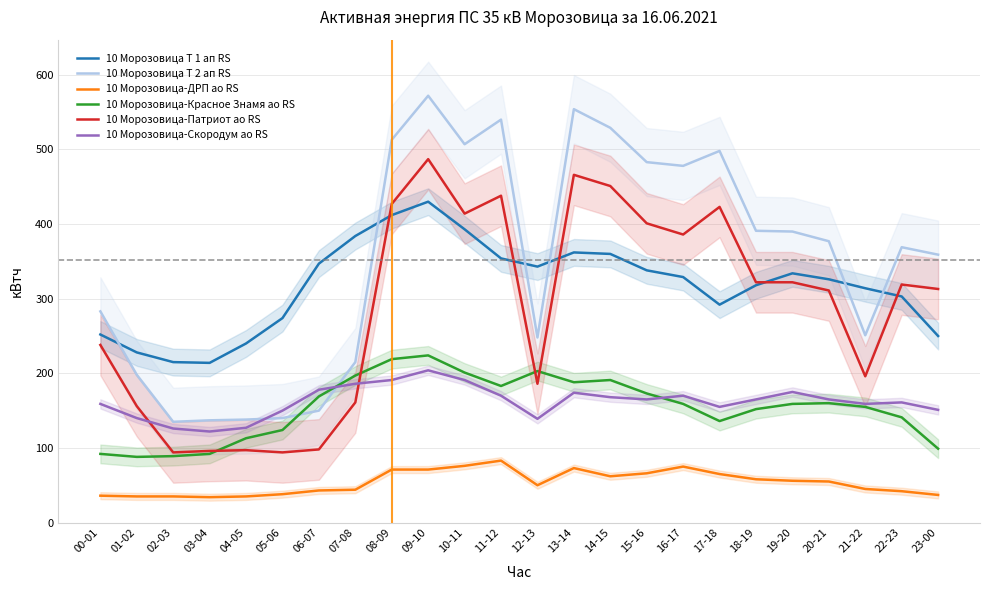

What is the total value across all series at 21-22?

1120